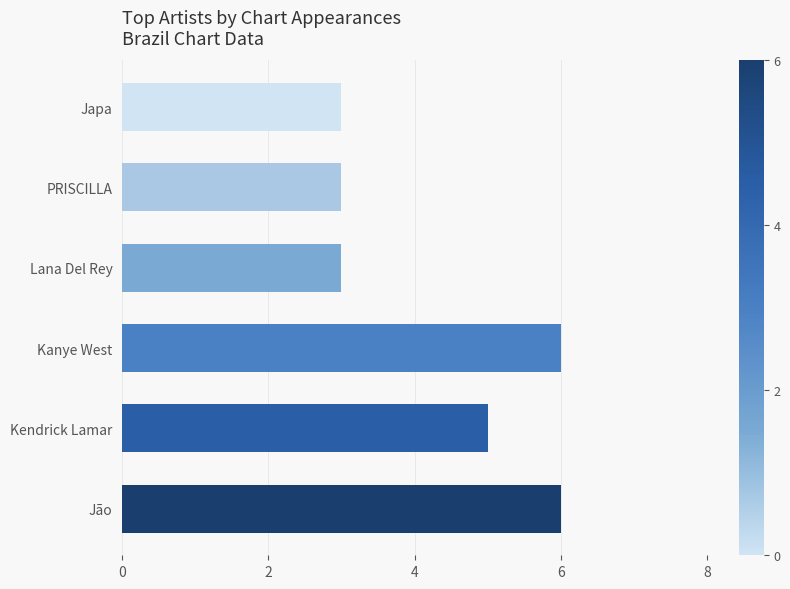

How many bars are there in total?

6